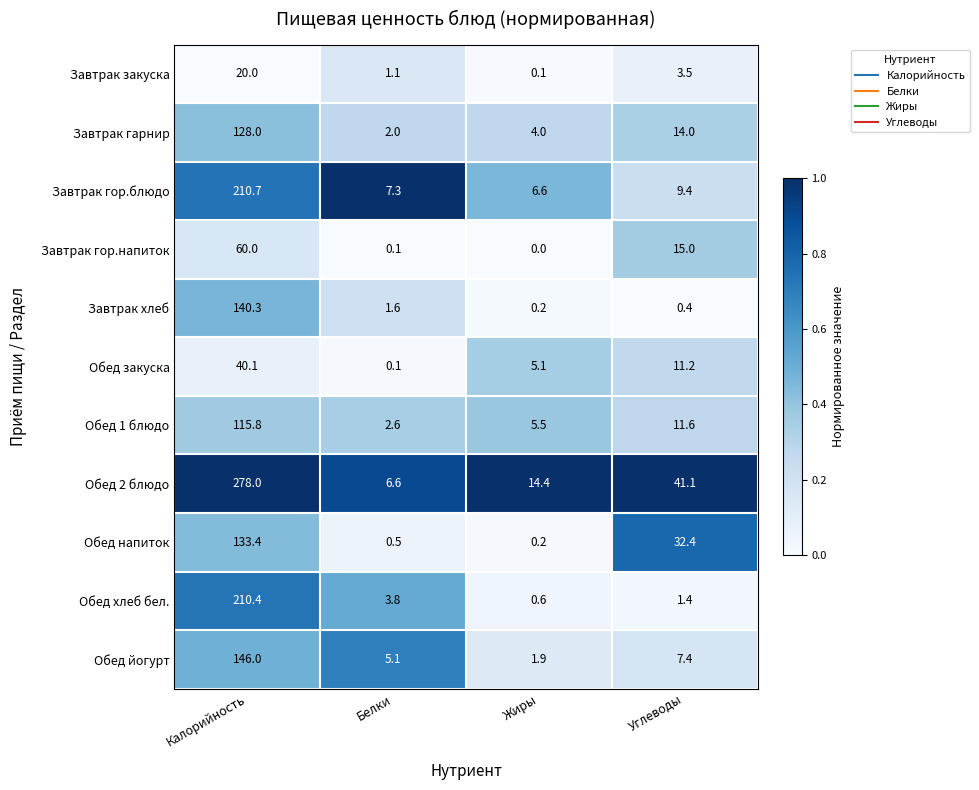

What is the spread (max minus min) of values at Белки?

7.2